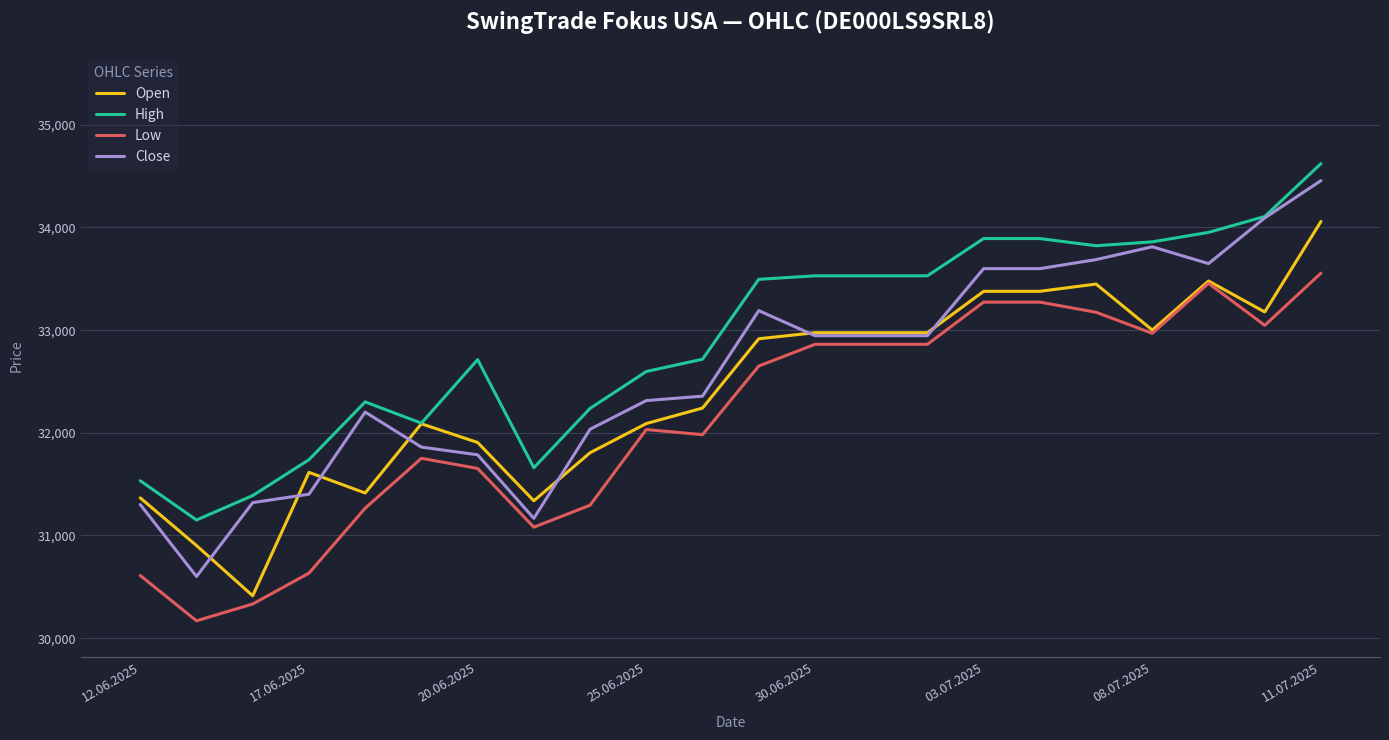

True or false: High and Low cross at least once.

False